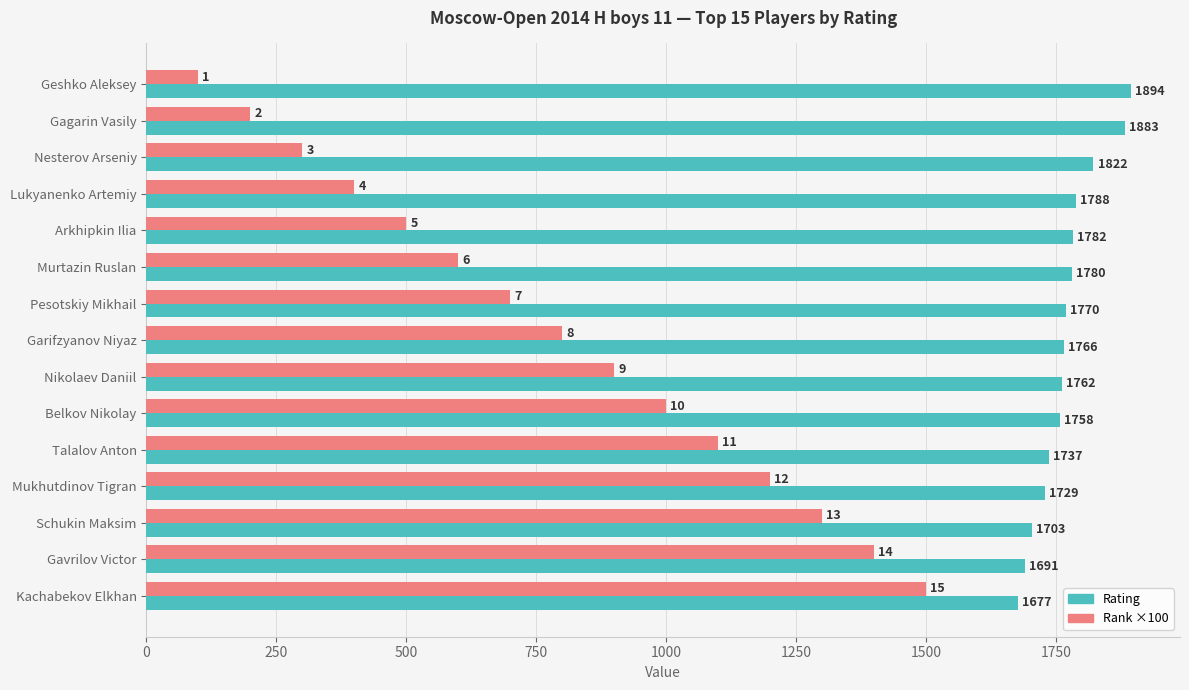

What is the greatest value displayed?

1894